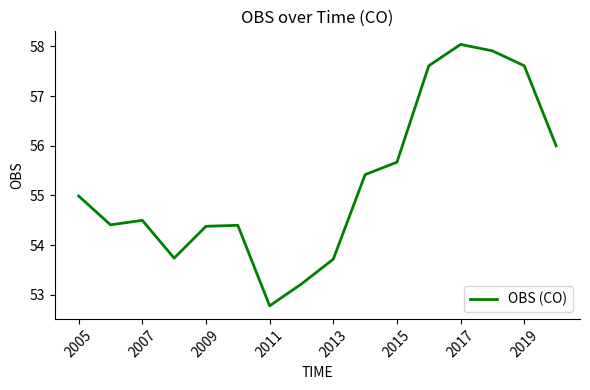

What is the maximum value shown in the chart?

58.0